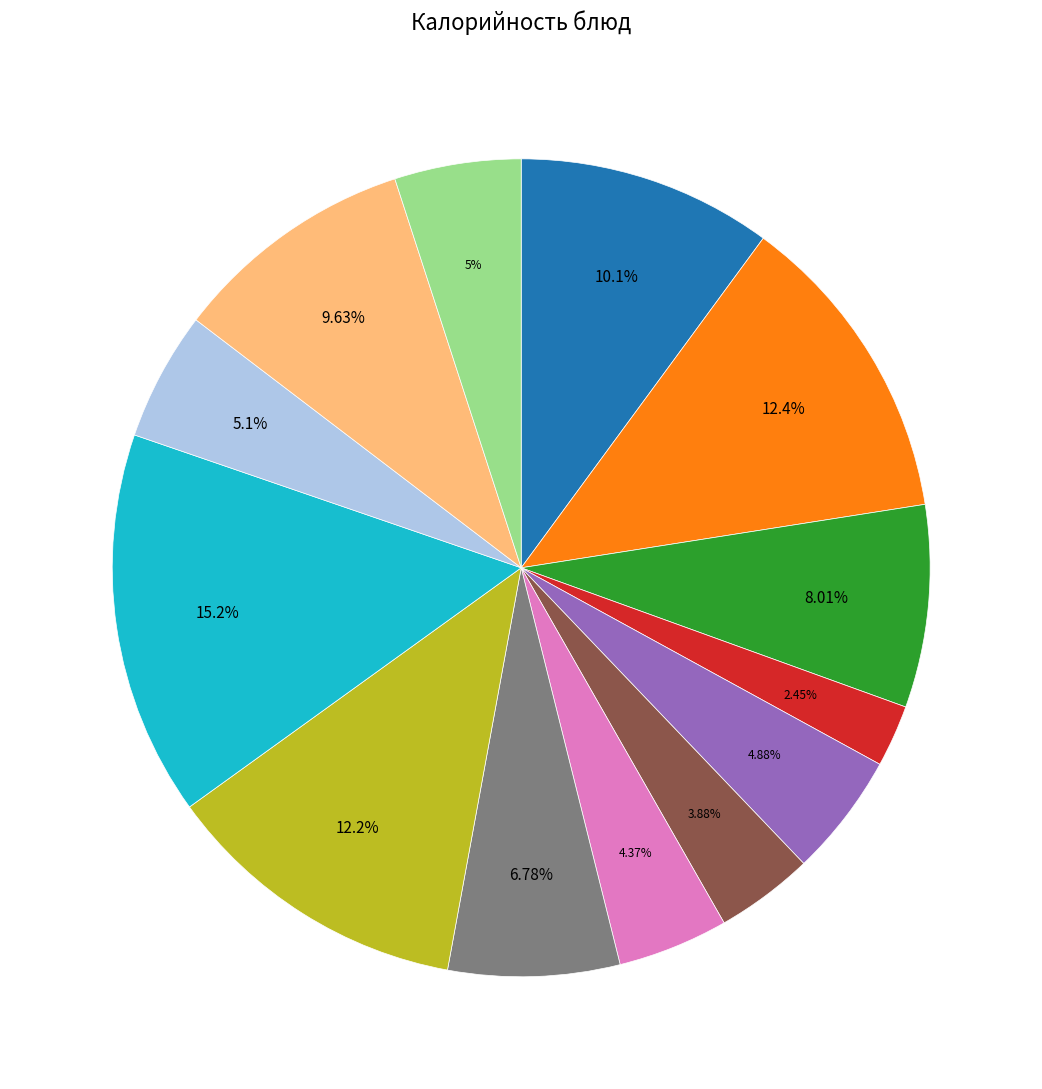

Is there a majority slice in this chart?

No